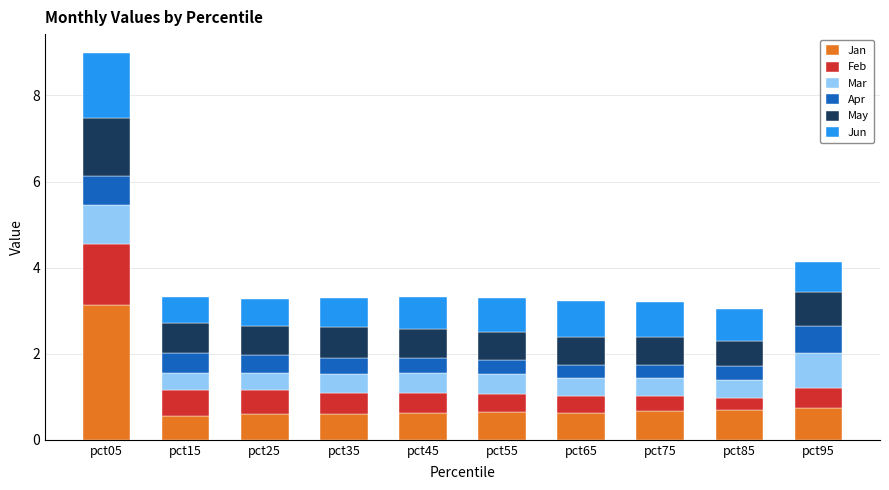

What is the difference between the maximum and second lowest values in the Jan series?

2.5